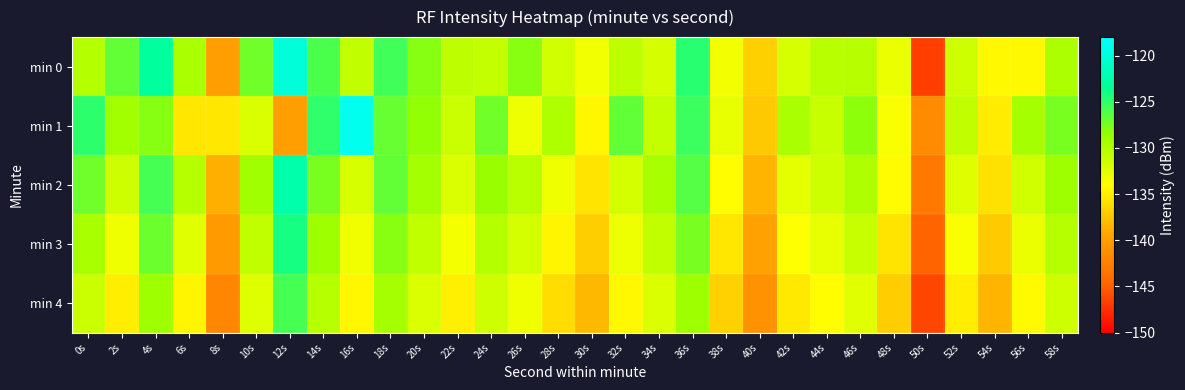

At which category is the sum across all series the highest?

12s